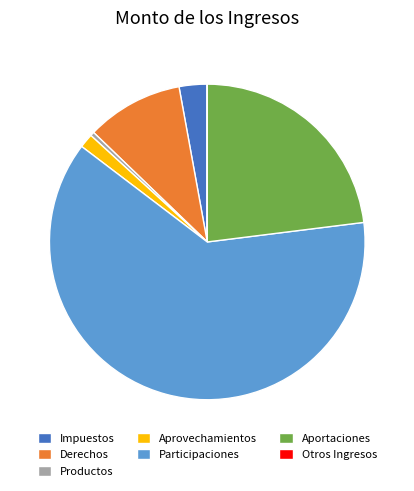

Which has a higher value, Productos or Aportaciones?

Aportaciones